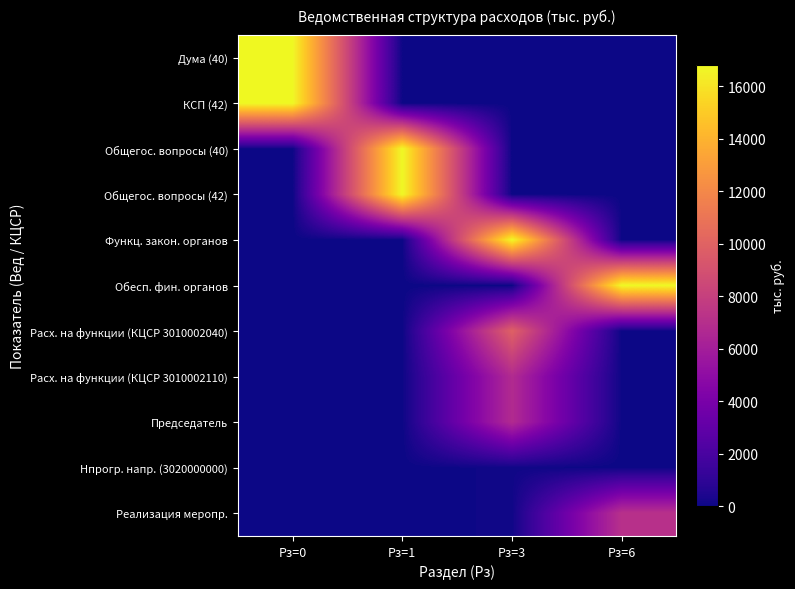

Reading left to right, what are all the values shown in this chart?

Дума (40): Рз=0=16802.0	Рз=1=0.0	Рз=3=0.0	Рз=6=0.0
КСП (42): Рз=0=16811.0	Рз=1=0.0	Рз=3=0.0	Рз=6=0.0
Общегос. вопросы (40): Рз=0=0.0	Рз=1=16802.0	Рз=3=0.0	Рз=6=0.0
Общегос. вопросы (42): Рз=0=0.0	Рз=1=16811.0	Рз=3=0.0	Рз=6=0.0
Функц. закон. органов: Рз=0=0.0	Рз=1=0.0	Рз=3=16802.0	Рз=6=0.0
Обесп. фин. органов: Рз=0=0.0	Рз=1=0.0	Рз=3=0.0	Рз=6=16811.0
Расх. на функции (КЦСР 3010002040): Рз=0=0.0	Рз=1=0.0	Рз=3=9916.9	Рз=6=0.0
Расх. на функции (КЦСР 3010002110): Рз=0=0.0	Рз=1=0.0	Рз=3=6787.3	Рз=6=0.0
Председатель: Рз=0=0.0	Рз=1=0.0	Рз=3=6787.3	Рз=6=0.0
Нпрогр. напр. (3020000000): Рз=0=0.0	Рз=1=0.0	Рз=3=97.8	Рз=6=0.0
Реализация меропр.: Рз=0=0.0	Рз=1=0.0	Рз=3=97.8	Рз=6=7147.9